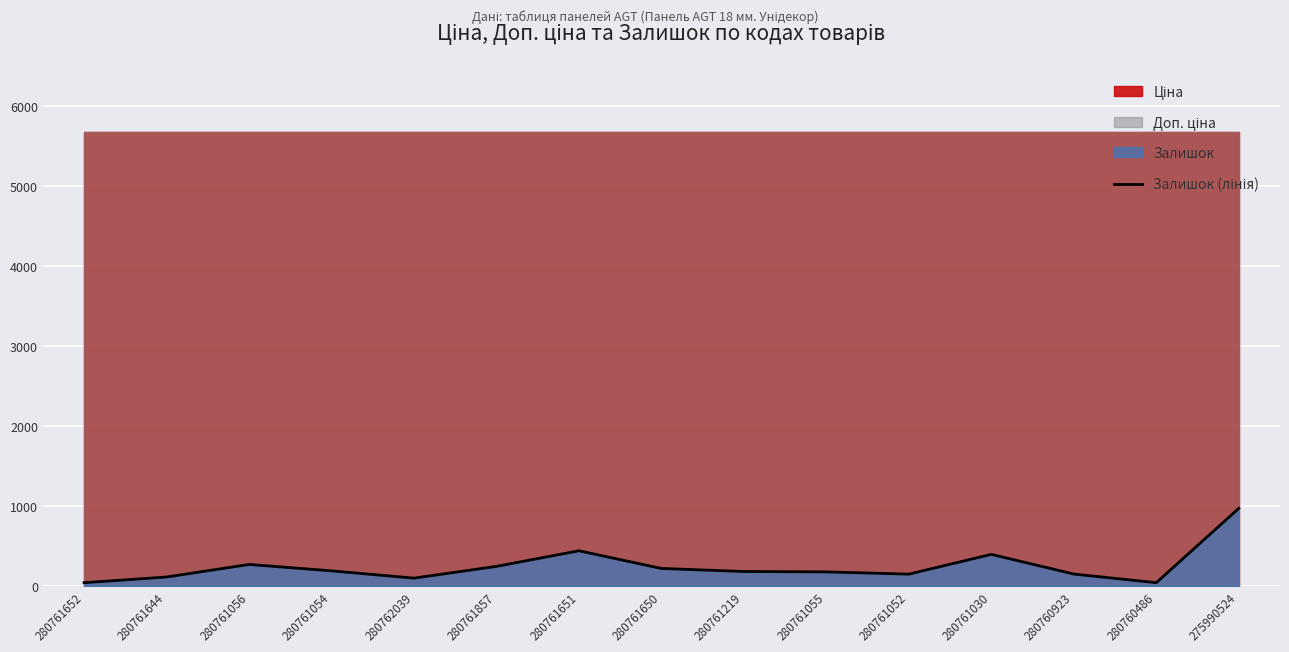

Reading left to right, list all the values displayed in this chart.

280761652=42	280761644=113	280761056=270	280761054=190	280762039=99	280761857=246	280761651=441	280761650=220	280761219=182	280761055=177	280761052=149	280761030=396	280760923=150	280760486=42	275990524=971